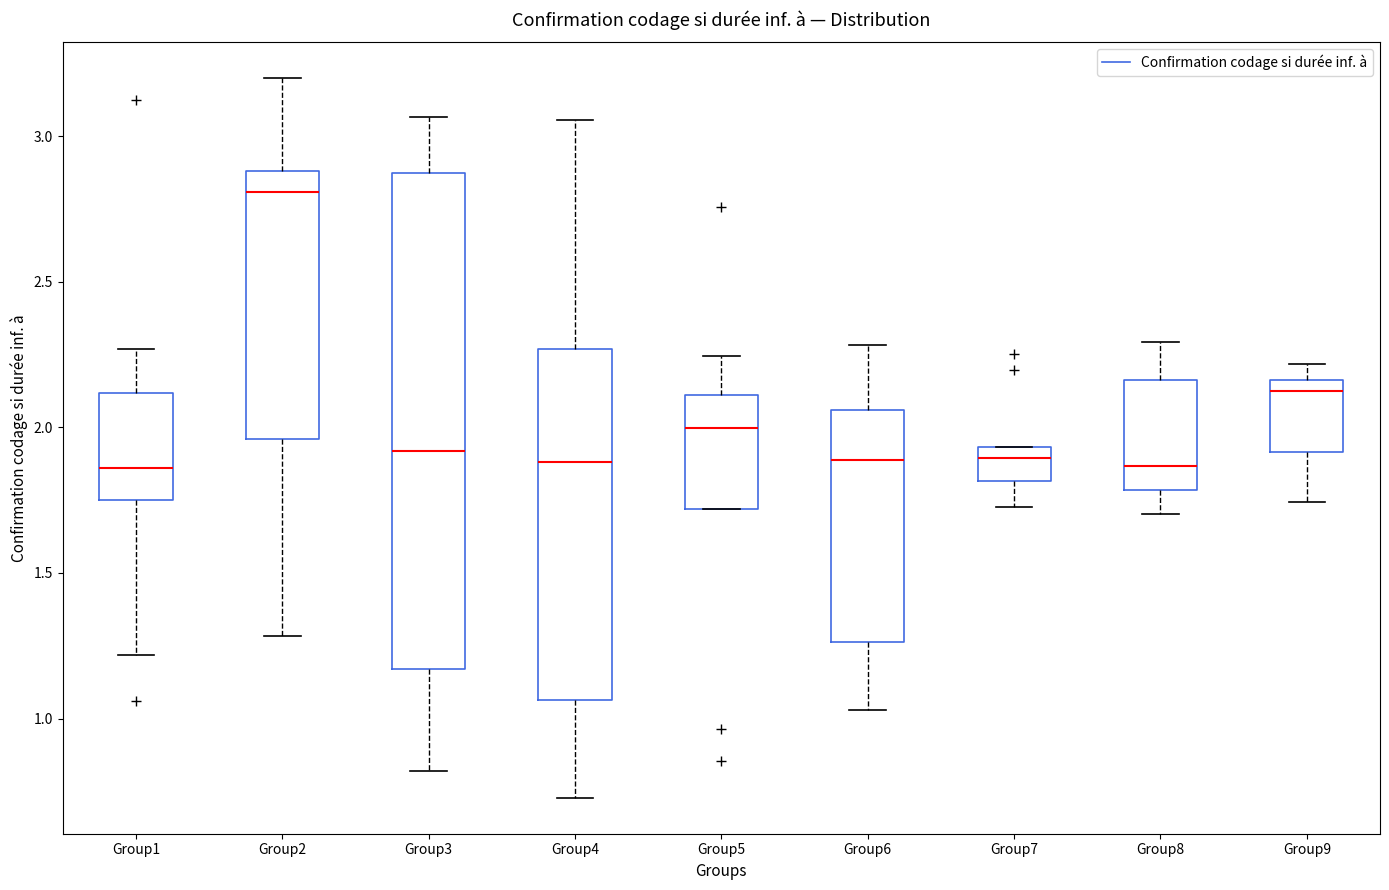

Reading left to right, read every box against the y-axis: the position of its median line, the range the box covers, and the ends of its whiskers. The values are not printed on the chart, so give them approximately, as read against the axis.

Group1: median 1.85, box 1.75 to 2.10, whiskers 1.20 to 2.25
Group2: median 2.80, box 1.95 to 2.90, whiskers 1.30 to 3.20
Group3: median 1.90, box 1.15 to 2.85, whiskers 0.80 to 3.05
Group4: median 1.90, box 1.05 to 2.25, whiskers 0.75 to 3.05
Group5: median 2.00, box 1.70 to 2.10, whiskers 1.70 to 2.25
Group6: median 1.90, box 1.25 to 2.05, whiskers 1.05 to 2.30
Group7: median 1.90, box 1.80 to 1.95, whiskers 1.75 to 1.95
Group8: median 1.85, box 1.80 to 2.15, whiskers 1.70 to 2.30
Group9: median 2.10, box 1.90 to 2.15, whiskers 1.75 to 2.20